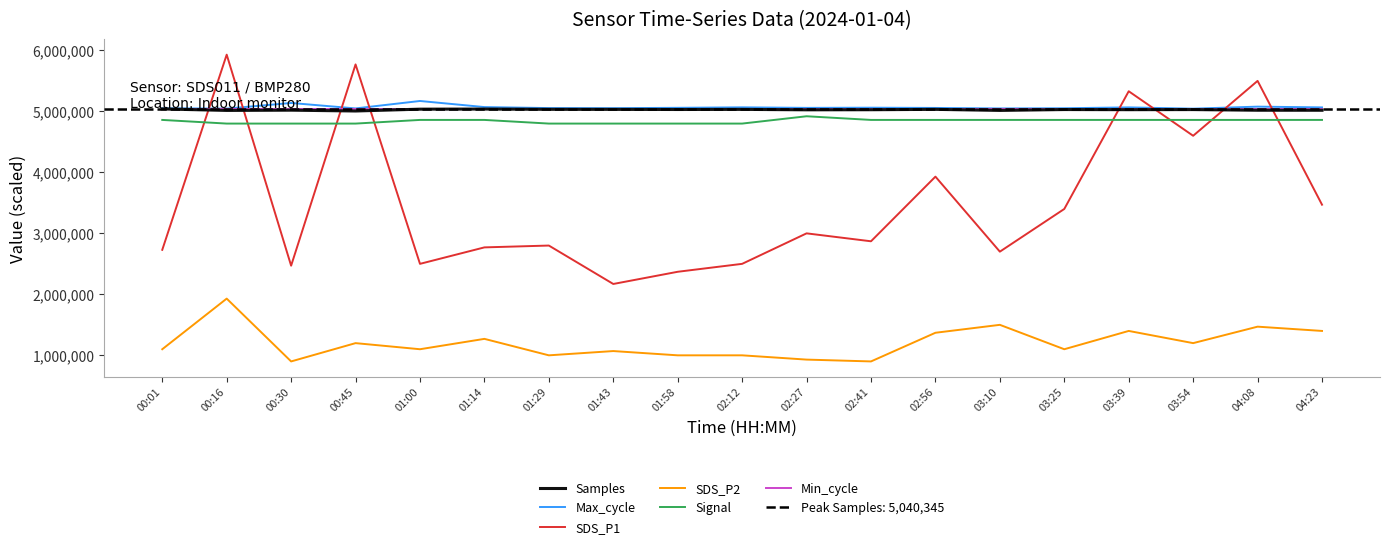

In SDS_P1, how many points are higher than both neighbors (excluding endpoints)?

7